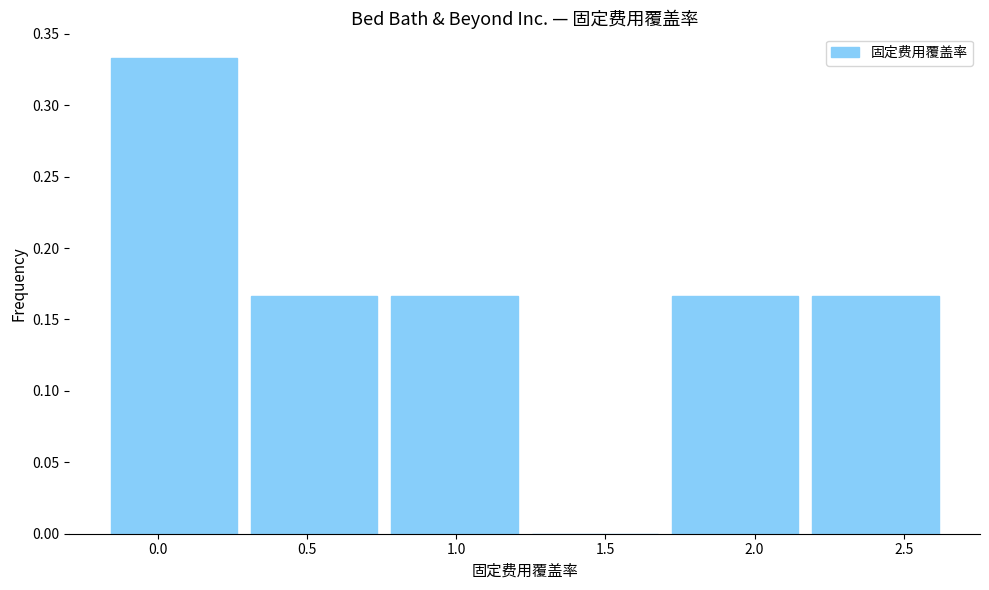

Reading left to right, list every bar in this chart as the range it spans on the x-axis followed by its height. Neither the bar edges nor the heights are printed on the chart, so give them approximately, as read against the axes.

-0.18 to 0.29: 0.335
0.29 to 0.76: 0.165
0.76 to 1.23: 0.165
1.23 to 1.70: 0
1.70 to 2.17: 0.165
2.17 to 2.64: 0.165